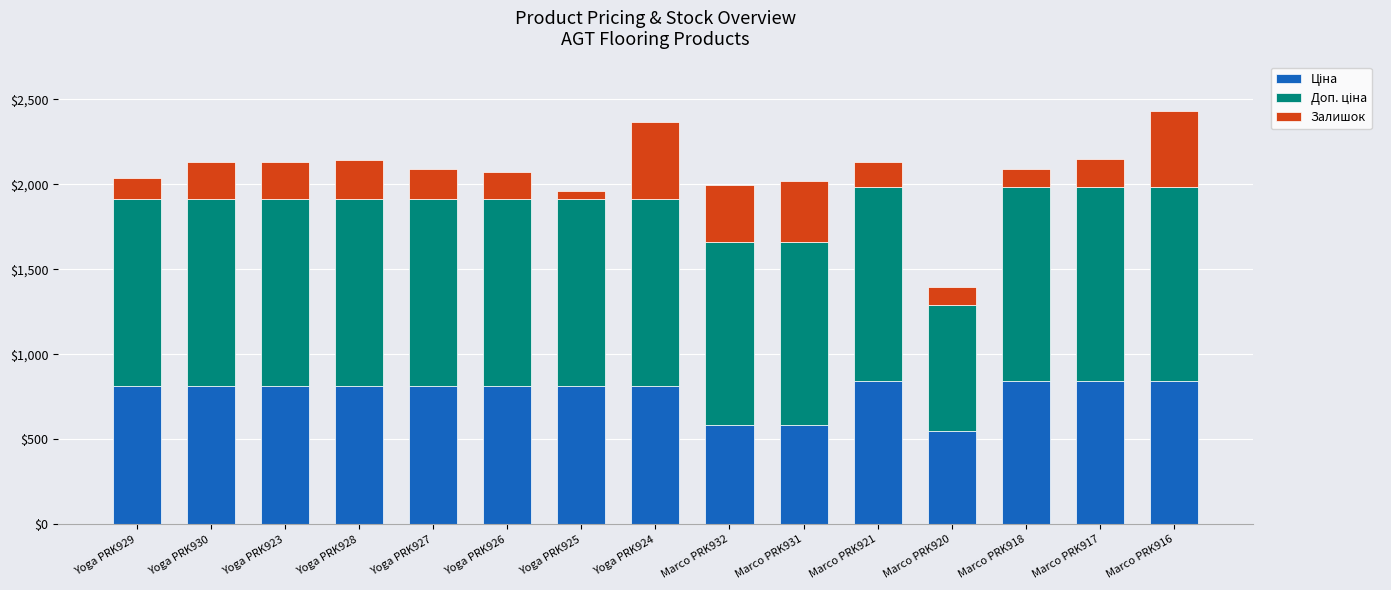

What is the total value across all series at Marco PRK918?

2090.8